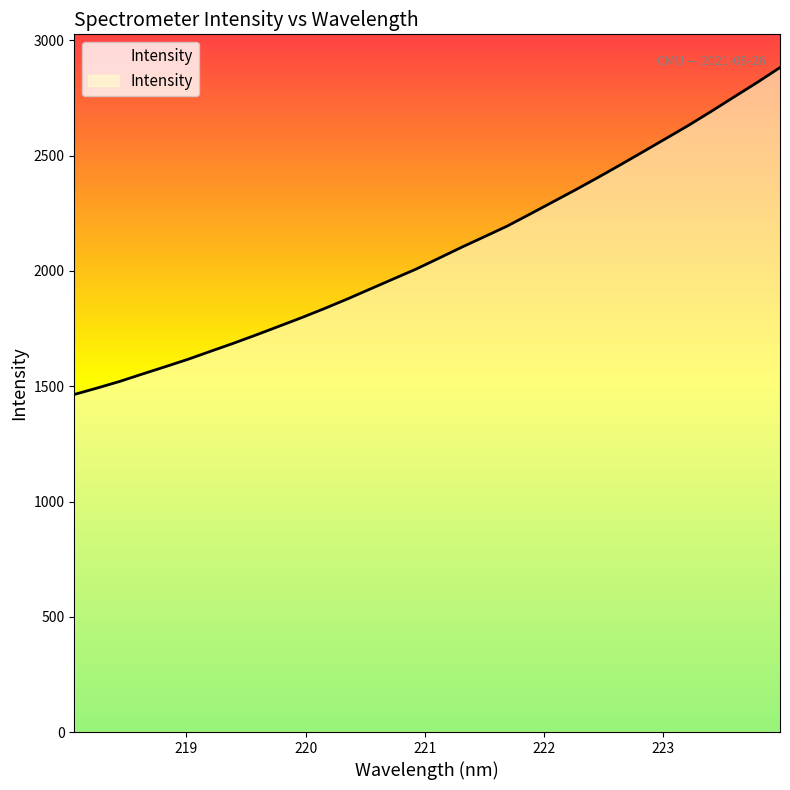

What is the smallest value displayed?

1464.2